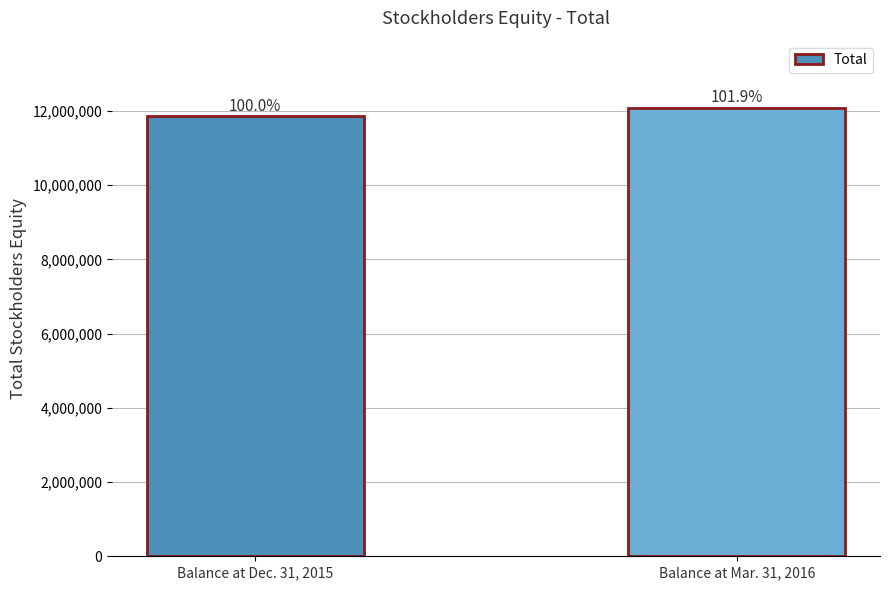

What is the sum of the values at Balance at Dec. 31, 2015 and Balance at Mar. 31, 2016?

23935775